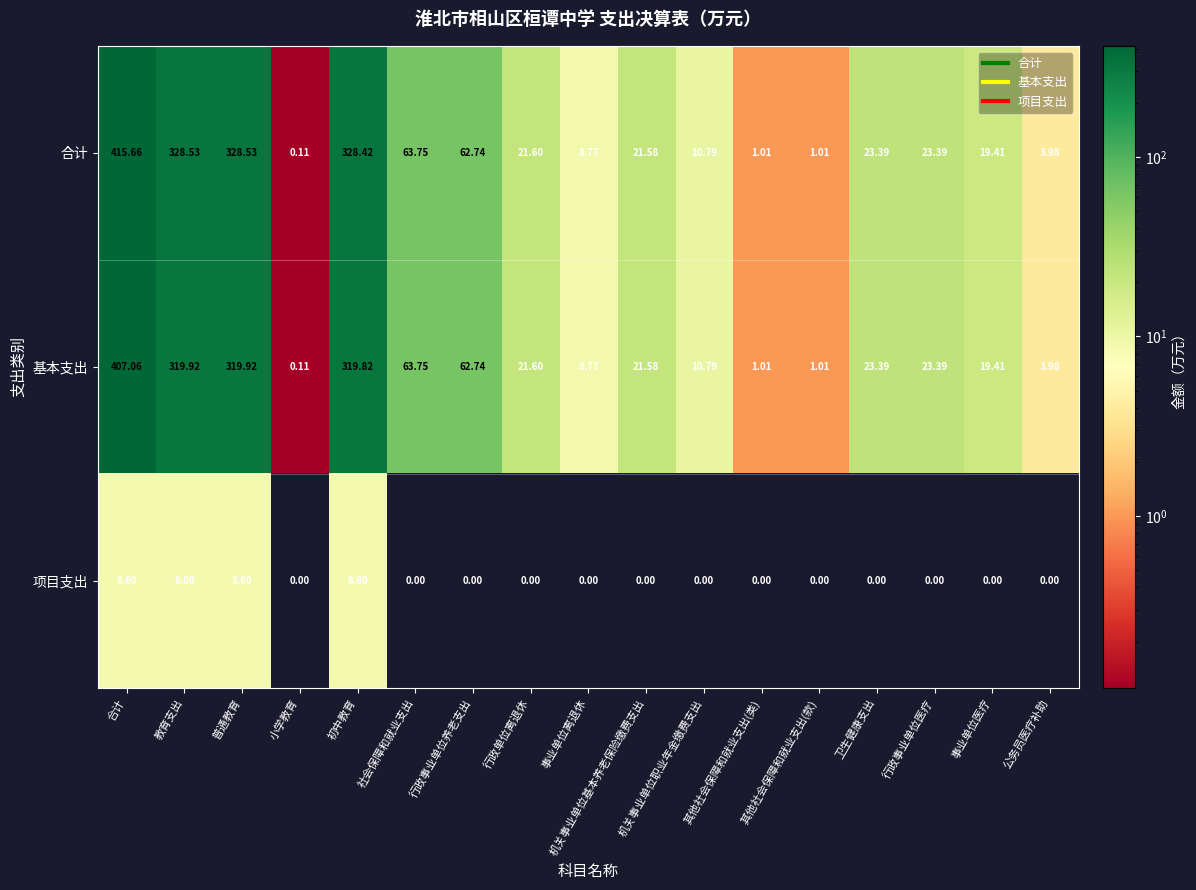

At which label does 基本支出 first exceed 21?

合计